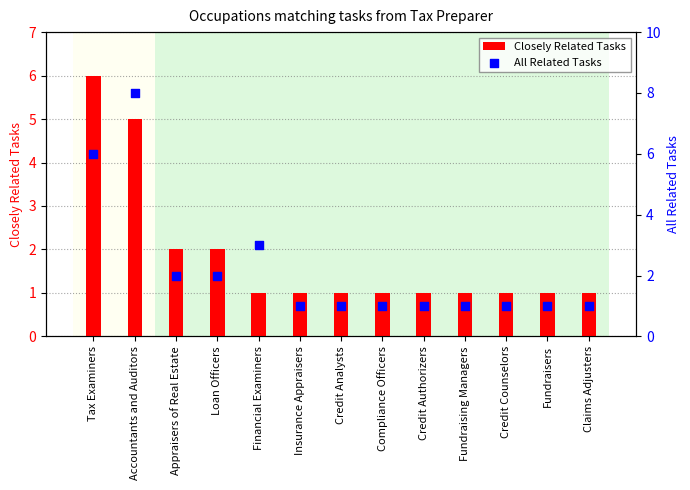

What are all the series names shown in the legend?

Closely Related Tasks, All Related Tasks